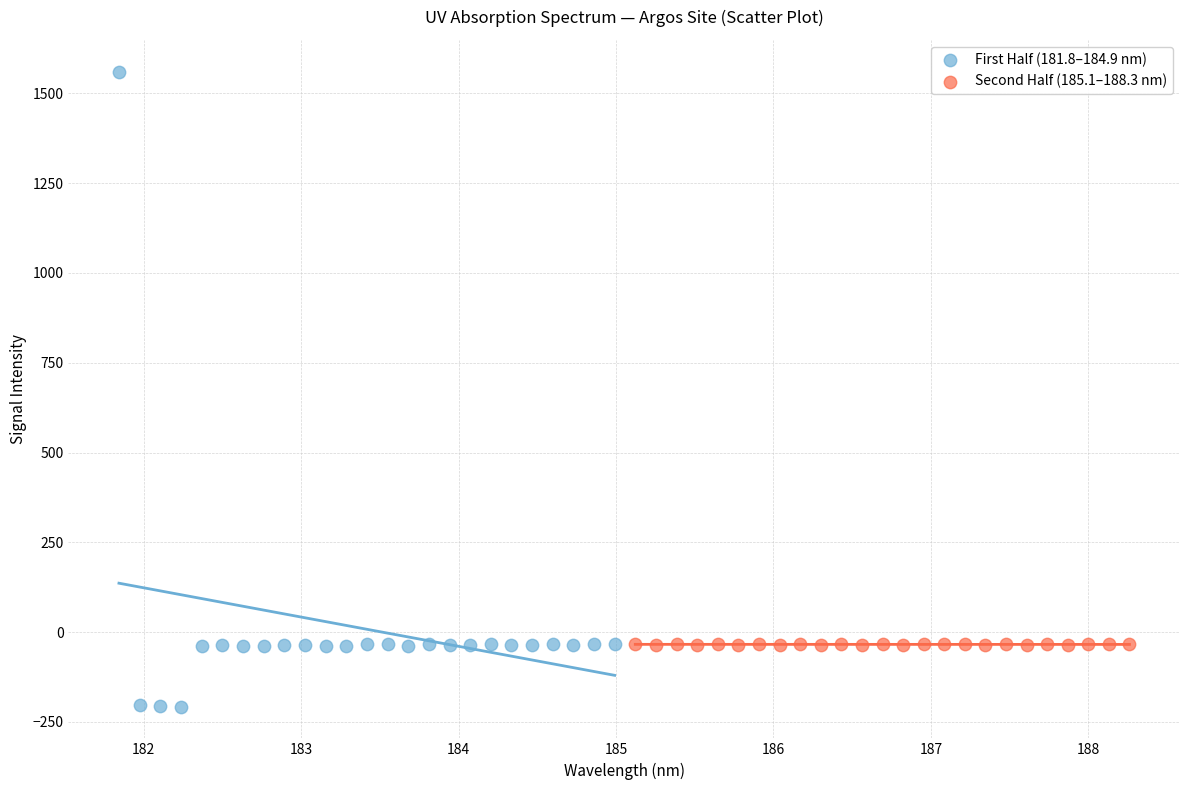

Which series has the largest Y range (max minus min)?

First Half (181.8–184.9 nm)